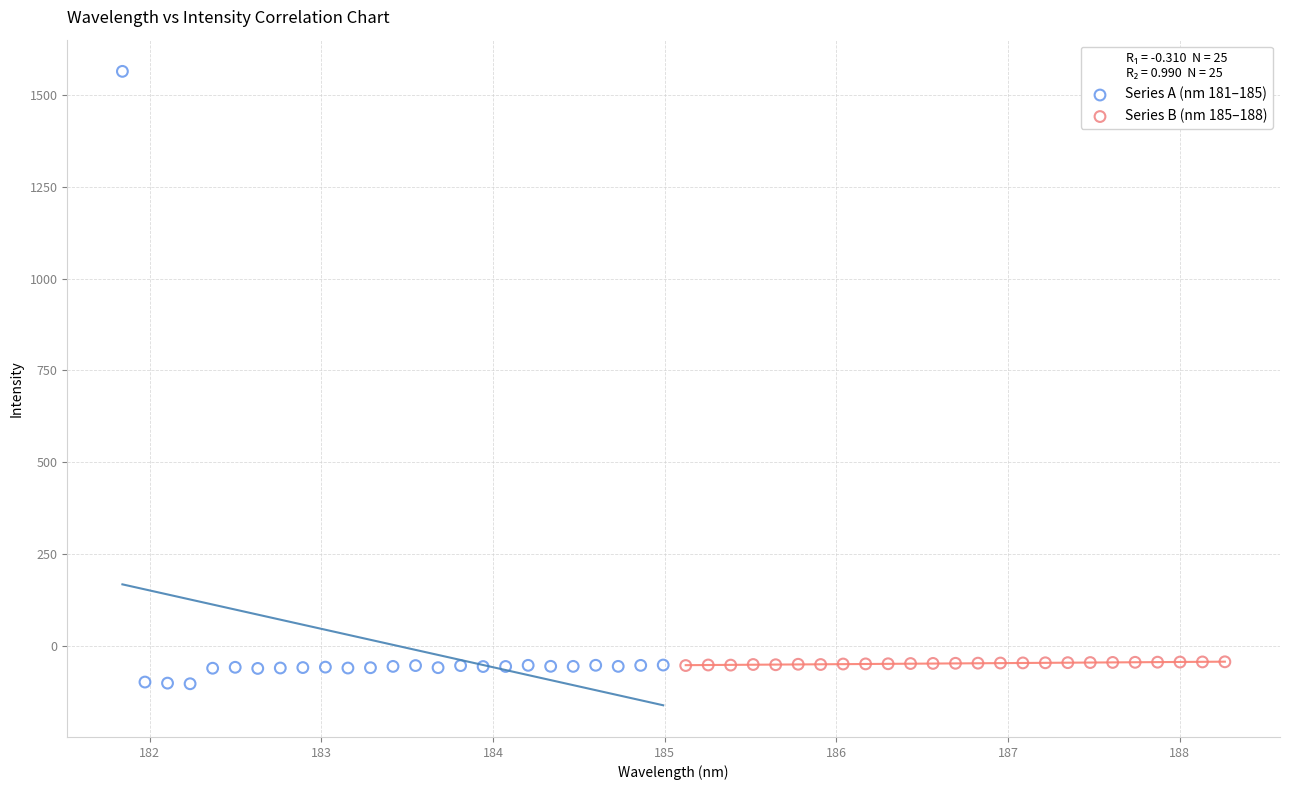

Which series has the widest spread of Y values?

Series A (nm 181–185)